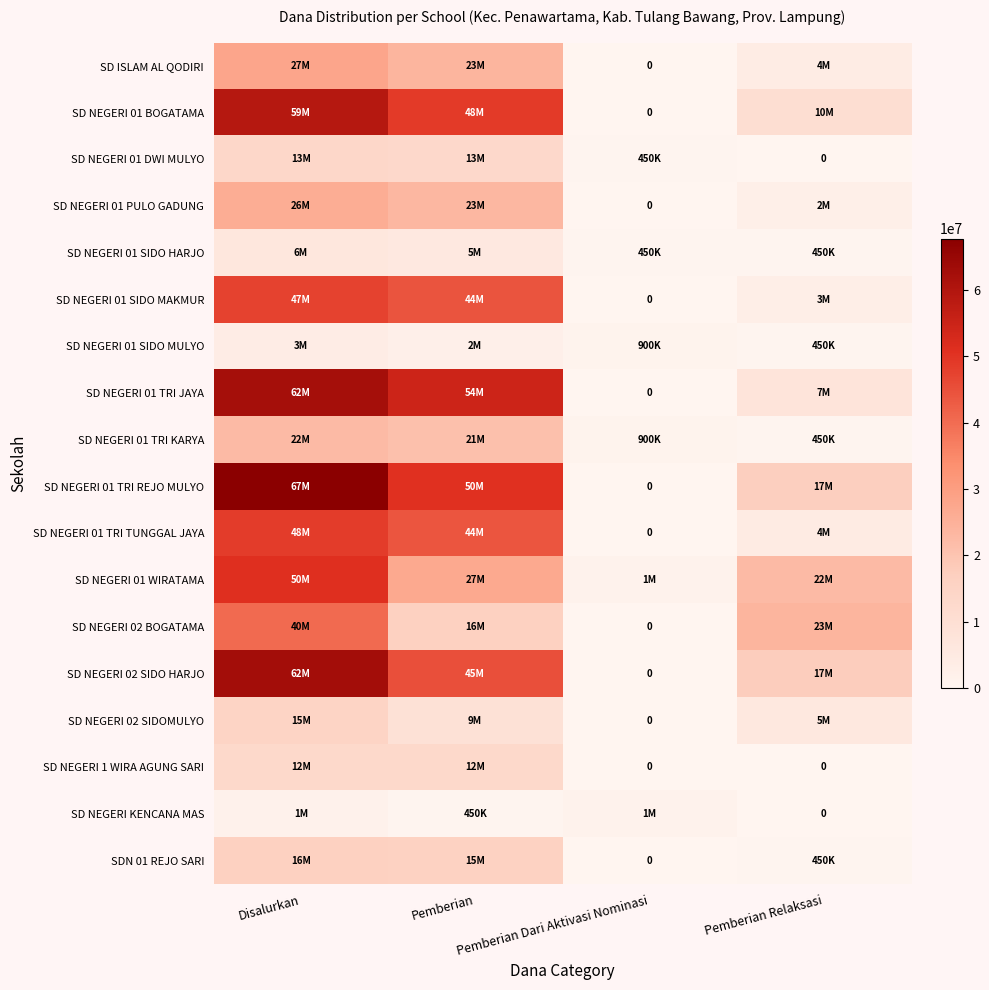

Where is SD NEGERI 01 TRI TUNGGAL JAYA nearest to the value 24300000?

Pemberian